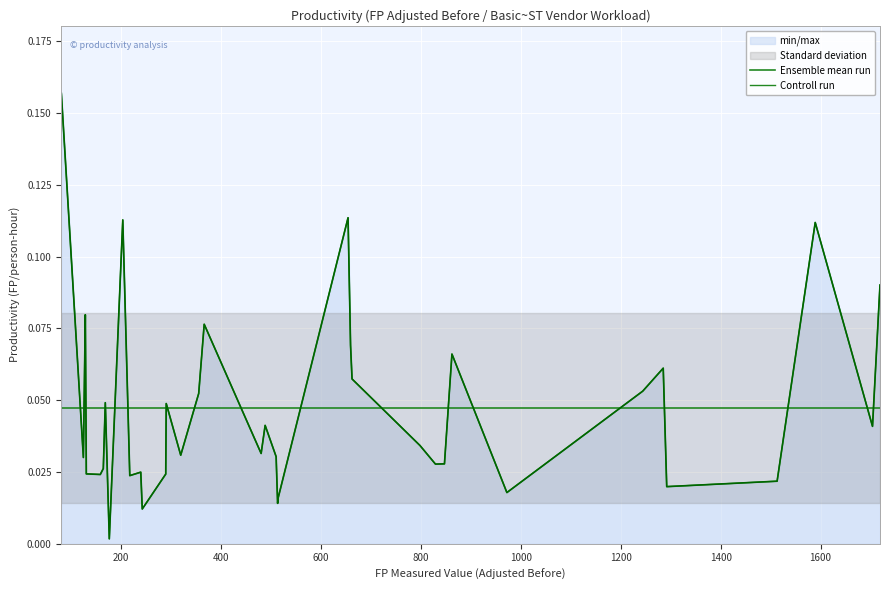

At how many categories does at least one series exceed 0?

39